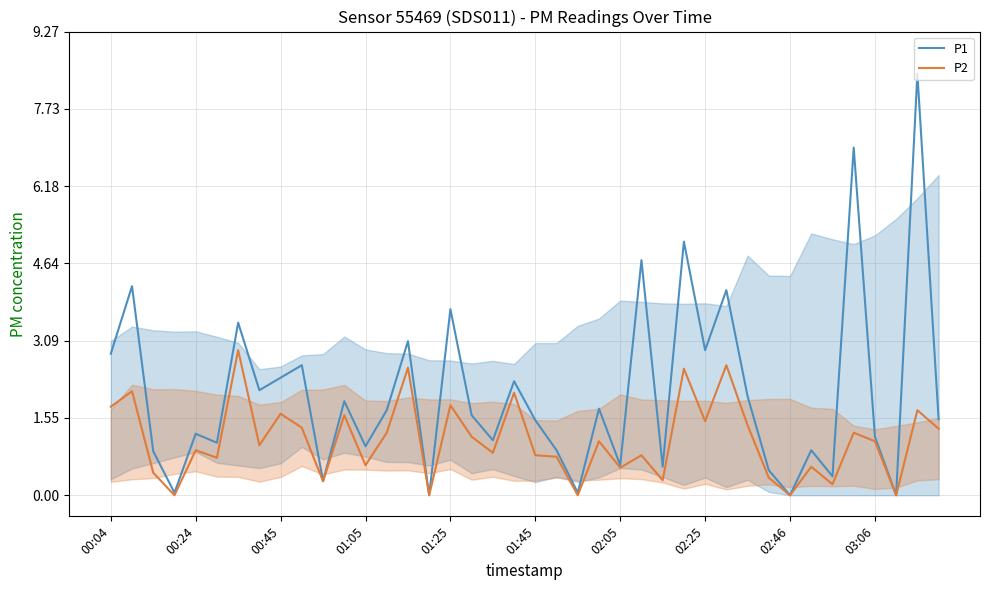

List the series in order of their peak value, highest first.

P1, P2